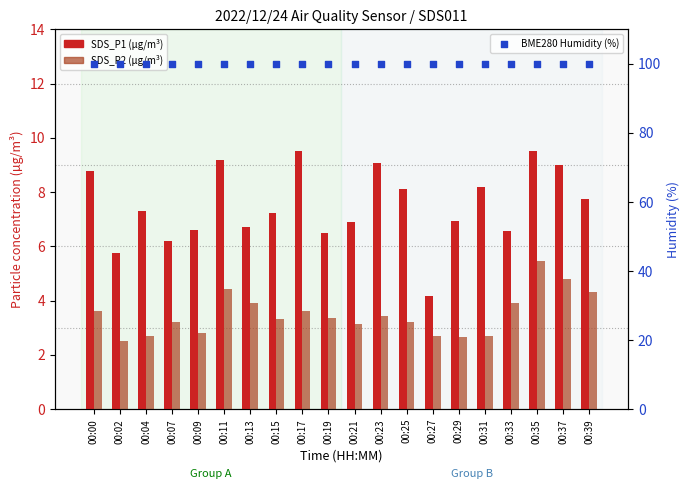

At how many categories does at least one series exceed 88?

20